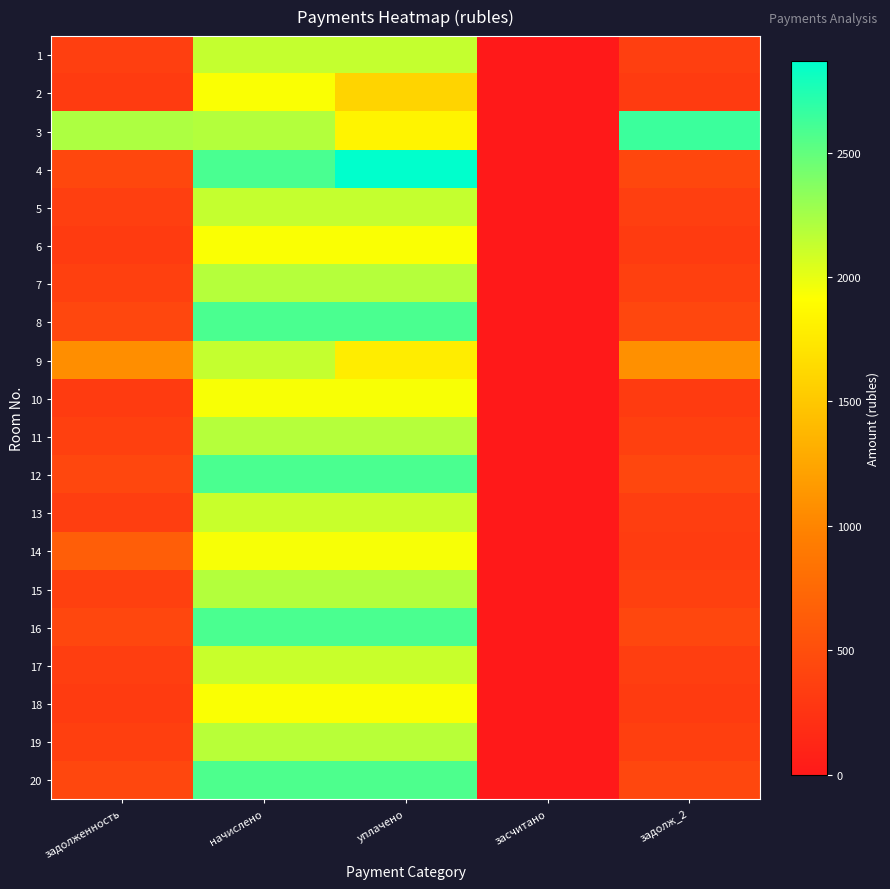

Reading right to left, what are all the values shown in this chart?

1: задолж_2=355.4	засчитано=0.0	уплачено=2132.1	начислено=2132.1	задолженность=355.4
2: задолж_2=321.5	засчитано=0.0	уплачено=1596.7	начислено=1929.2	задолженность=321.5
3: задолж_2=2641.2	засчитано=0.0	уплачено=1828.5	начислено=2194.2	задолженность=2215.0
4: задолж_2=431.9	засчитано=0.0	уплачено=2869.0	начислено=2591.6	задолженность=431.9
5: задолж_2=355.4	засчитано=0.0	уплачено=2132.1	начислено=2132.1	задолженность=355.5
6: задолж_2=321.9	засчитано=0.0	уплачено=1929.2	начислено=1929.2	задолженность=321.5
7: задолж_2=365.0	засчитано=0.0	уплачено=2190.1	начислено=2190.1	задолженность=365.0
8: задолж_2=431.2	засчитано=0.0	уплачено=2587.5	начислено=2587.5	задолженность=431.2
9: задолж_2=1085.9	засчитано=0.0	уплачено=1781.6	начислено=2132.1	задолженность=1070.9
10: задолж_2=322.2	засчитано=0.0	уплачено=1933.4	начислено=1933.4	задолженность=322.2
11: задолж_2=365.0	засчитано=0.0	уплачено=2190.1	начислено=2190.1	задолженность=365.0
12: задолж_2=431.2	засчитано=0.0	уплачено=2587.5	начислено=2587.5	задолженность=431.2
13: задолж_2=352.6	засчитано=0.0	уплачено=2115.5	начислено=2115.5	задолженность=352.6
14: задолж_2=325.3	засчитано=0.0	уплачено=1941.7	начислено=1941.7	задолженность=647.9
15: задолж_2=365.7	засчитано=0.0	уплачено=2194.2	начислено=2194.2	задолженность=365.7
16: задолж_2=430.6	засчитано=0.0	уплачено=2583.4	начислено=2583.4	задолженность=430.6
17: задолж_2=352.6	засчитано=0.0	уплачено=2115.5	начислено=2115.5	задолженность=352.6
18: задолж_2=321.5	засчитано=0.0	уплачено=1929.2	начислено=1929.2	задолженность=321.5
19: задолж_2=362.9	засчитано=0.0	уплачено=2177.6	начислено=2177.6	задолженность=362.9
20: задолж_2=429.2	засчитано=0.0	уплачено=2575.1	начислено=2575.1	задолженность=429.2